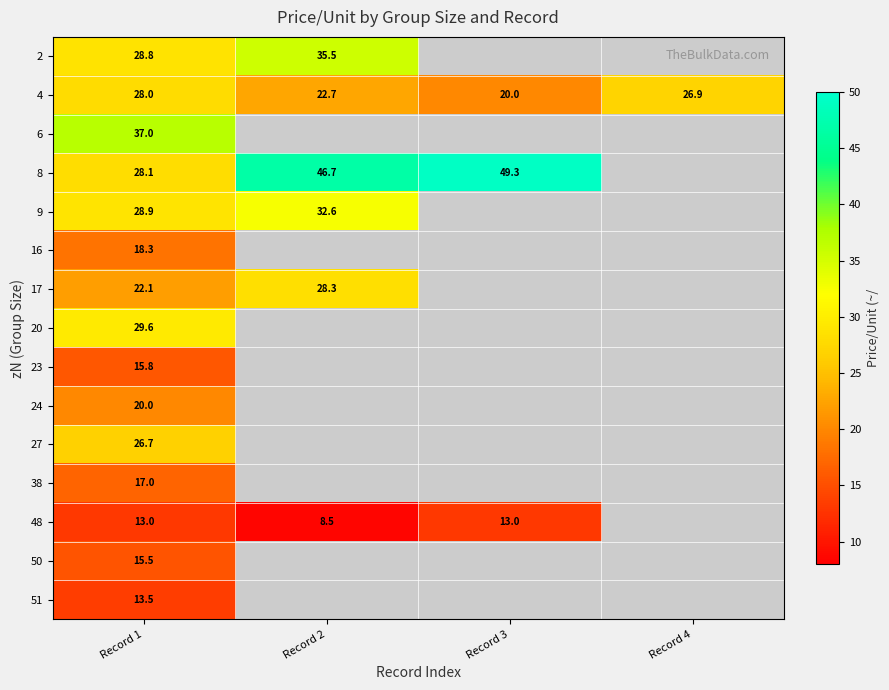

Which category has the lowest value across all series?

Record 2